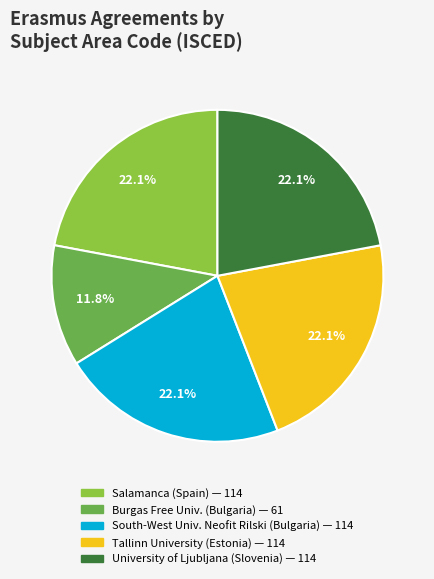

Is there any slice that represents more than half of the pie?

No